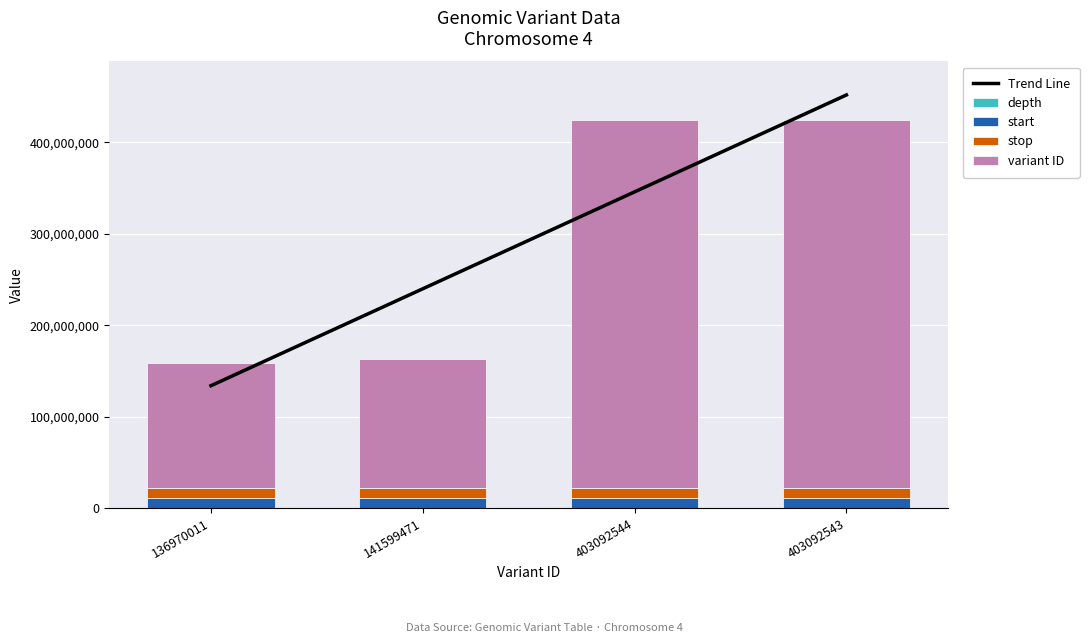

Reading left to right, what are all the values shown in this chart?

Trend Line: 136970011=133786546.7	141599471=239776972.4	403092544=345767398.1	403092543=451757823.8
depth: 136970011=61.0	141599471=51.0	403092544=19.0	403092543=19.0
start: 136970011=10786899.0	141599471=10792550.0	403092544=10793780.0	403092543=10793780.0
stop: 136970011=10786900.0	141599471=10792551.0	403092544=10793781.0	403092543=10793781.0
variant ID: 136970011=136970011.0	141599471=141599471.0	403092544=403092544.0	403092543=403092543.0